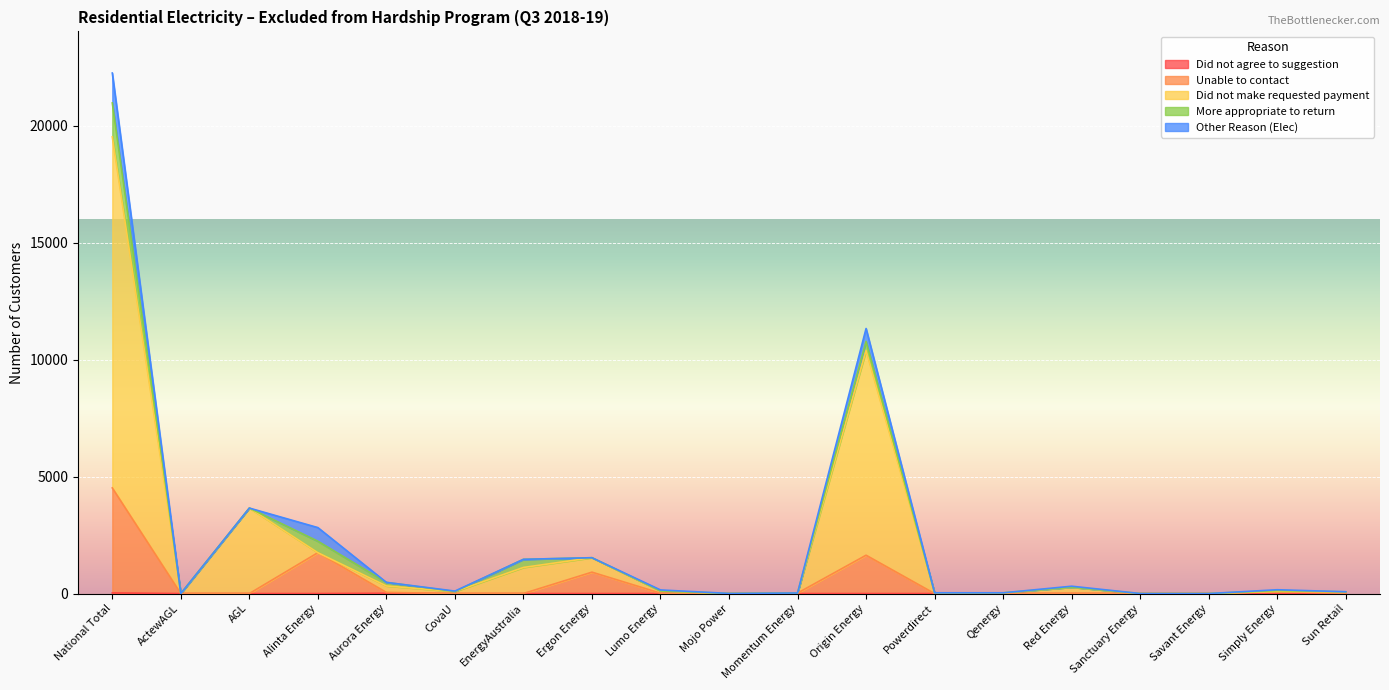

How many data points in Unable to contact are less than 10?

9